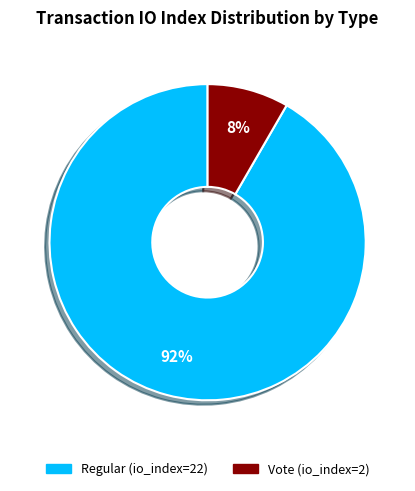

Does any single category account for the majority?

Yes